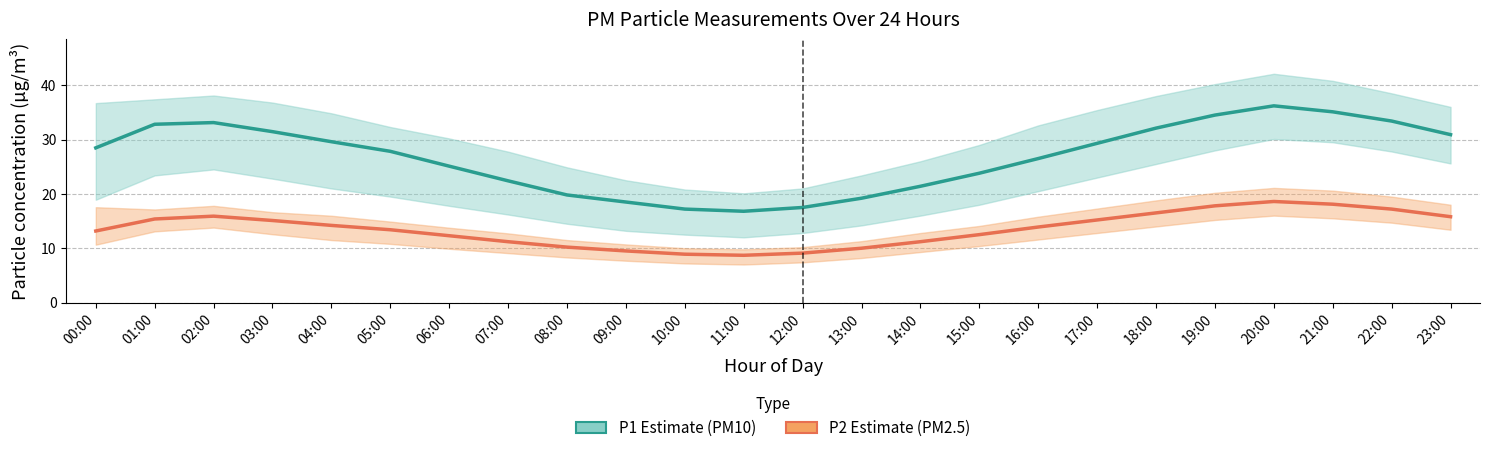

Is it true that P2 (PM2.5 estimate) equals 9.6 at 17:00?

False